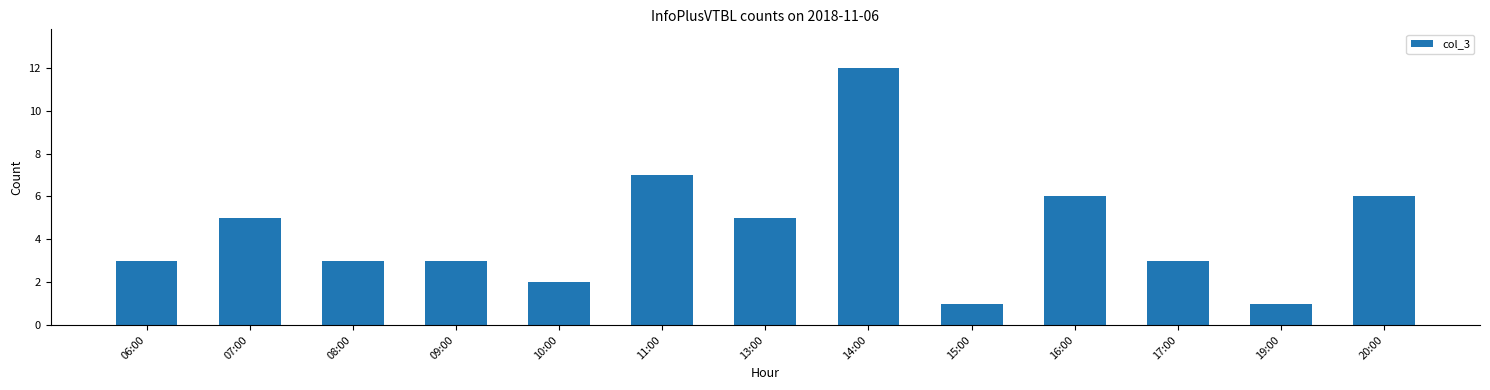

Reading left to right, transcribe all the data shown in this chart.

06:00=3	07:00=5	08:00=3	09:00=3	10:00=2	11:00=7	13:00=5	14:00=12	15:00=1	16:00=6	17:00=3	19:00=1	20:00=6